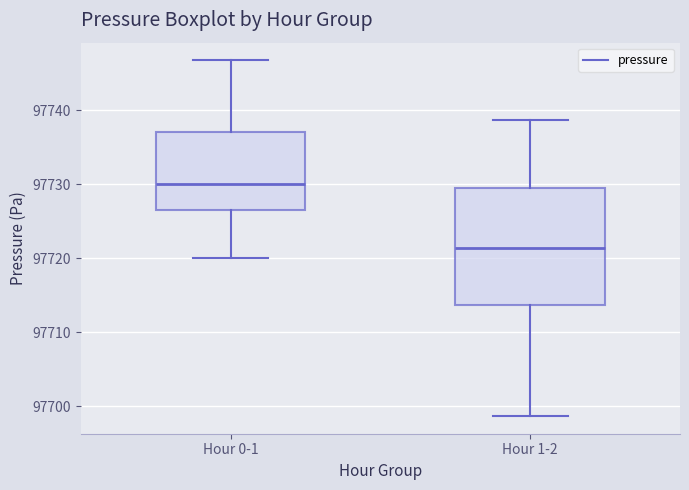

Reading left to right, transcribe this box plot: for each box, give where its median line is, the range the box spans, and where its two whiskers end, as read against the y-axis. The values are not printed on the chart, so give them approximately, as read against the axis.

Hour 0-1: median 97730, box 97727 to 97737, whiskers 97720 to 97747
Hour 1-2: median 97721, box 97714 to 97729, whiskers 97699 to 97739